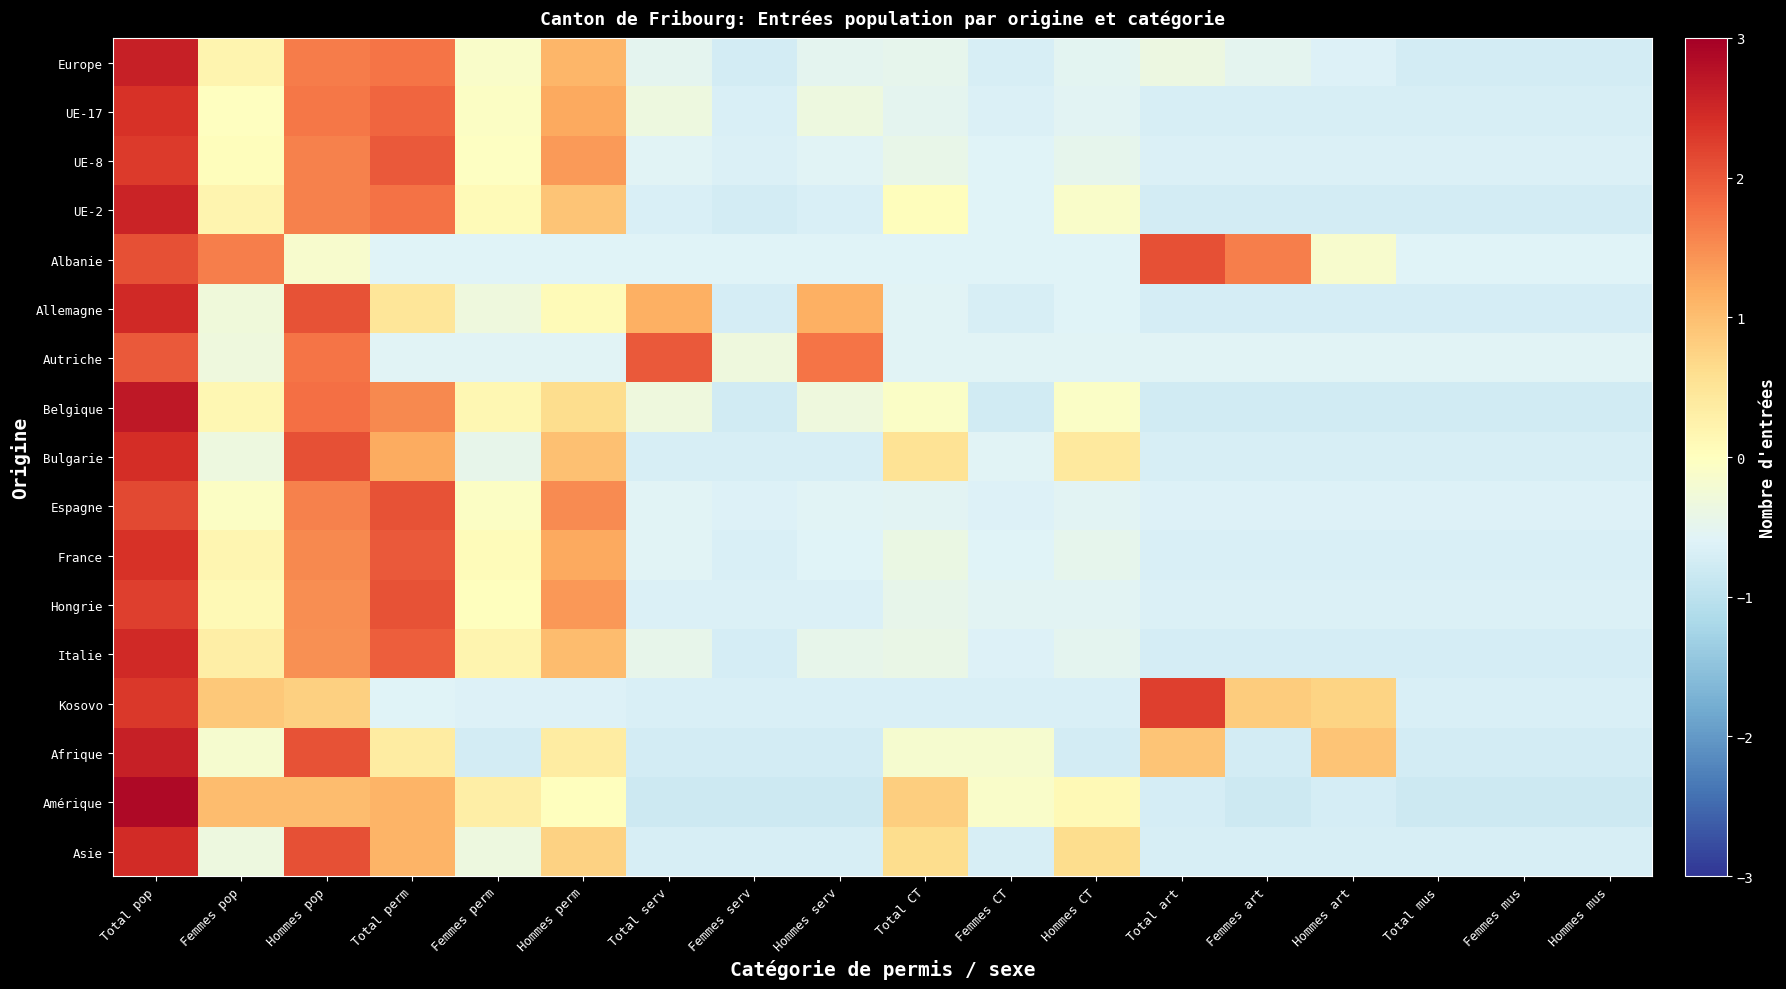

What is the spread (max minus min) of values at Femmes pop?

2.0